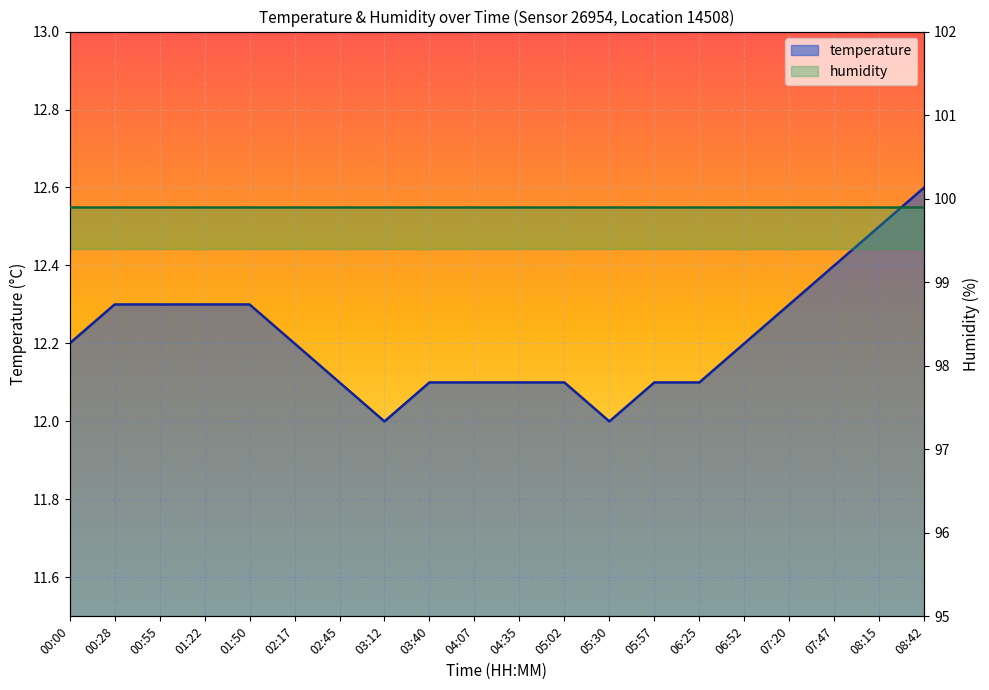

Rank the categories by value from lowest to highest.

03:12, 05:30, 02:45, 03:40, 04:07, 04:35, 05:02, 05:57, 06:25, 00:00, 02:17, 06:52, 00:28, 00:55, 01:22, 01:50, 07:20, 07:47, 08:15, 08:42